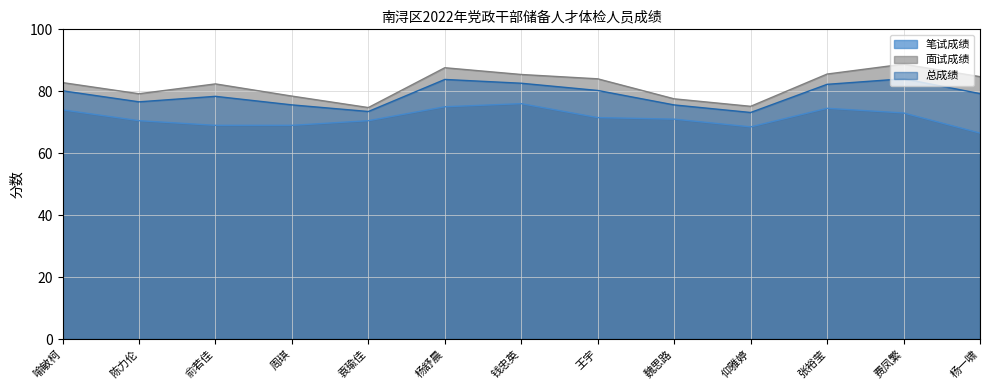

What are all the series names shown in the legend?

笔试成绩, 面试成绩, 总成绩